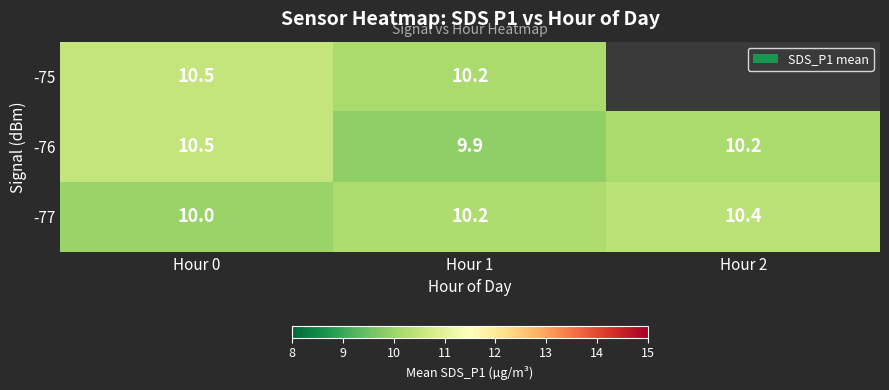

The value of -76 at Hour 0 is 10.5. True or false?

True